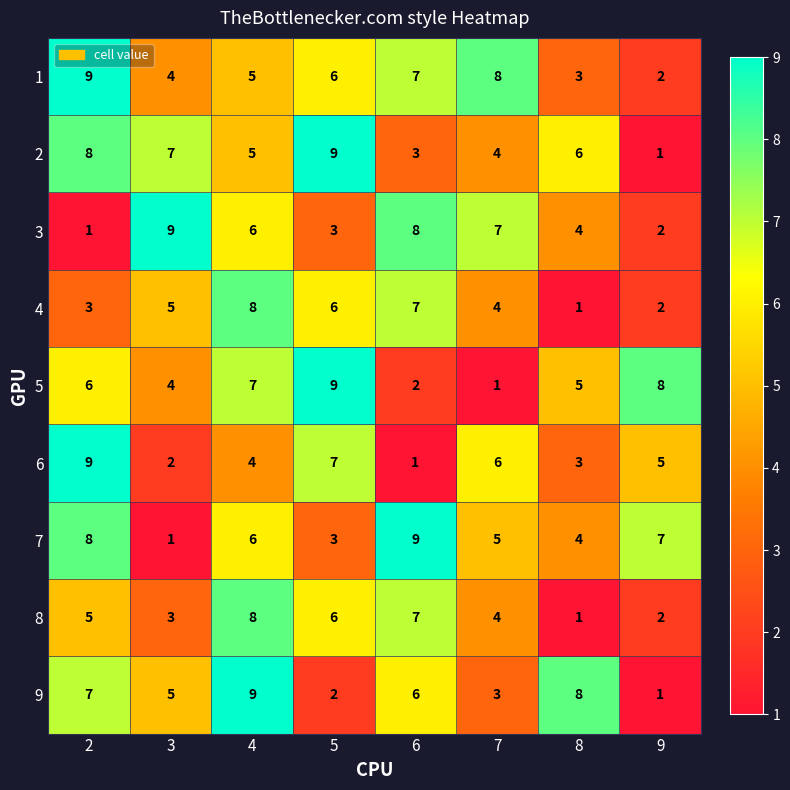

List the labels in order of 1 value, largest first.

2, 7, 6, 5, 4, 3, 8, 9